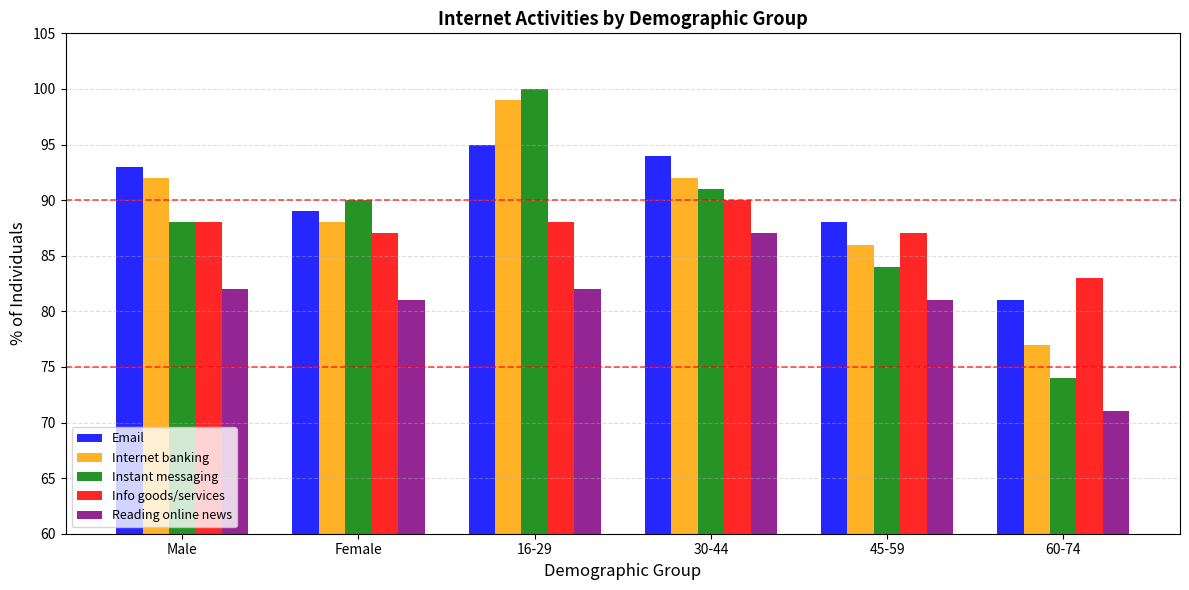

What is the total value across all series at 30-44?

454